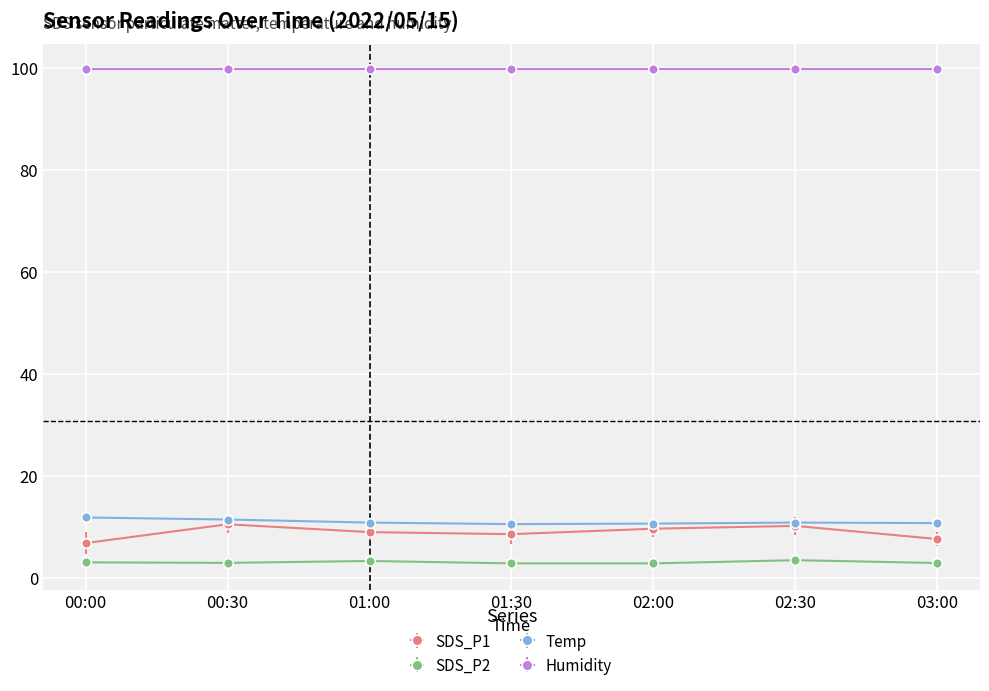

What is the spread (max minus min) of values at 01:00?

96.5